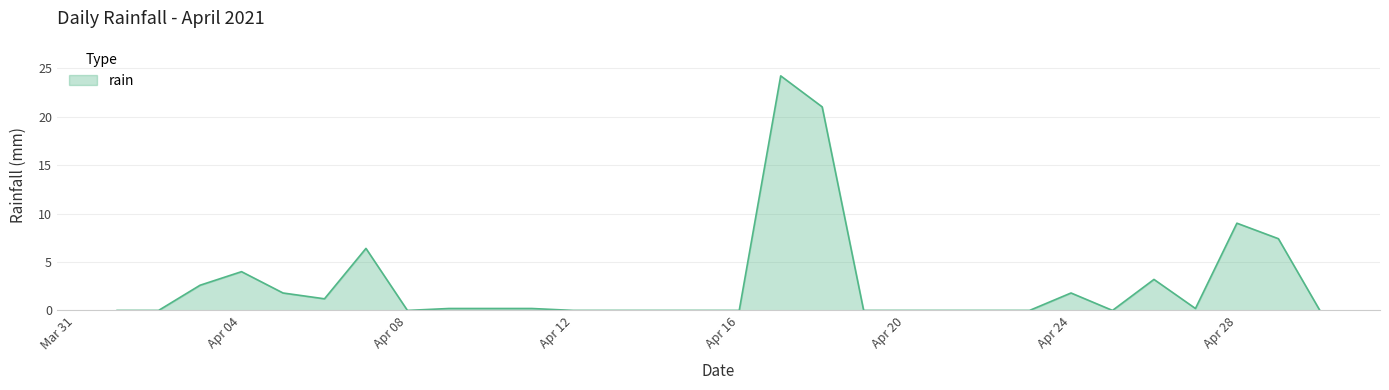

How many lines are shown in the chart?

1